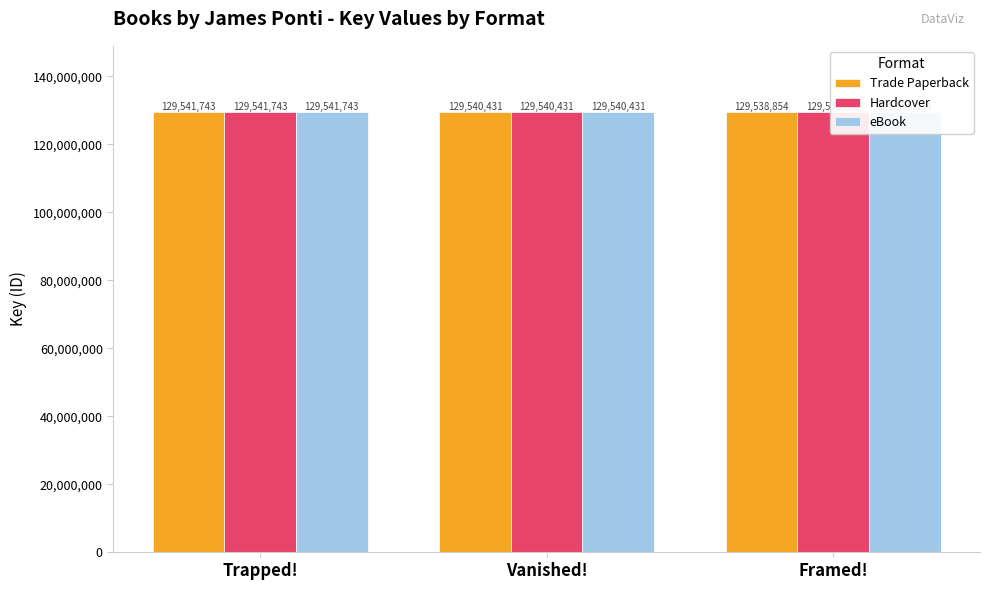

At which category is the sum across all series the highest?

Trapped!